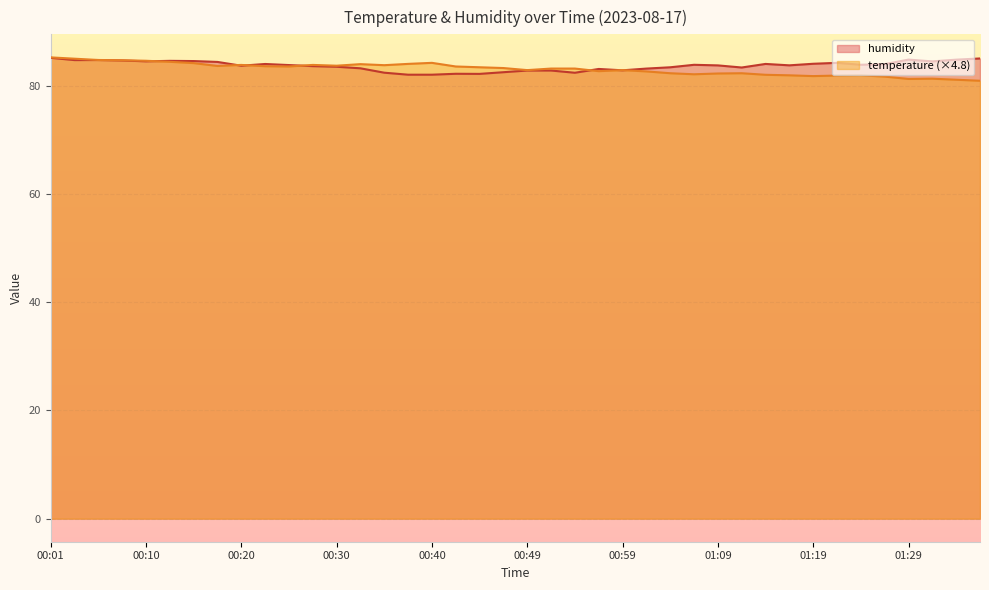

In humidity, how many points are lower than both neighbors (excluding endpoints)?

10